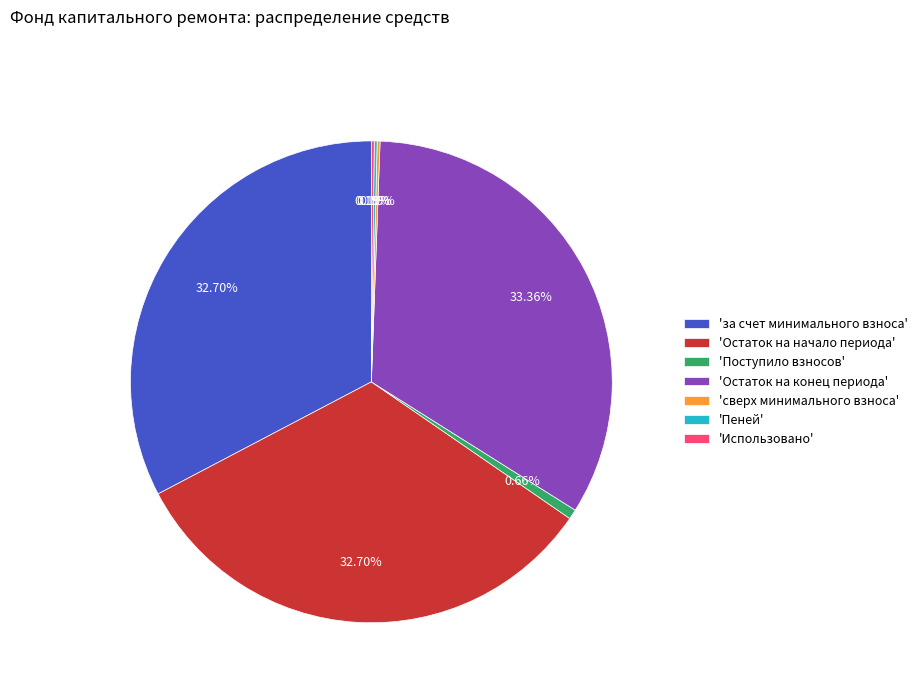

Is there a majority slice in this chart?

No